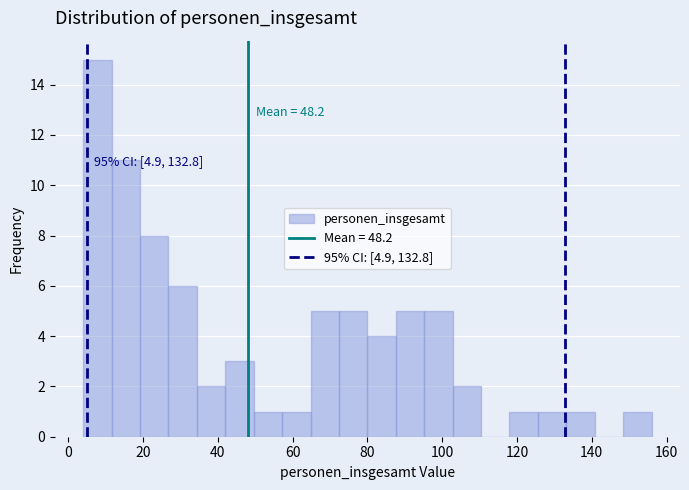

Read against the x-axis, roughly where is the centre of the tallest bar?

8